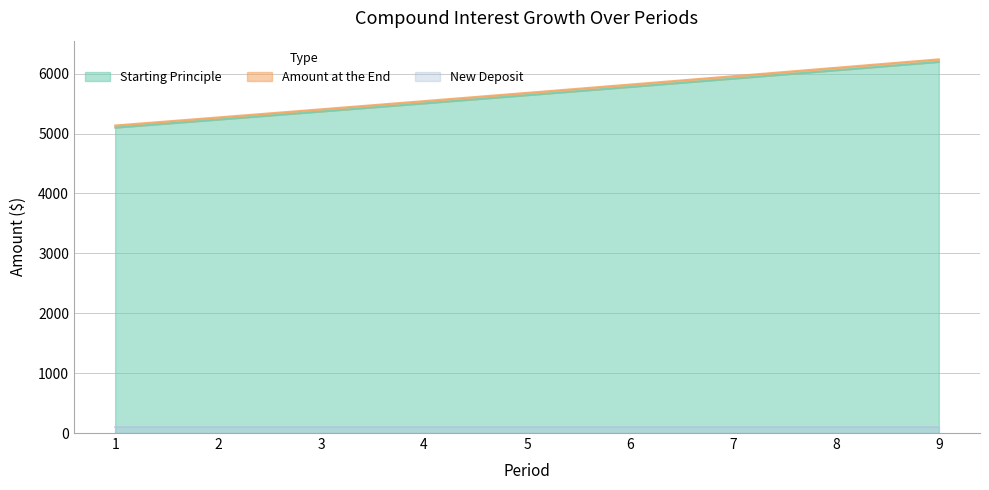

Read the Amount at the End value at 8.

6097.3